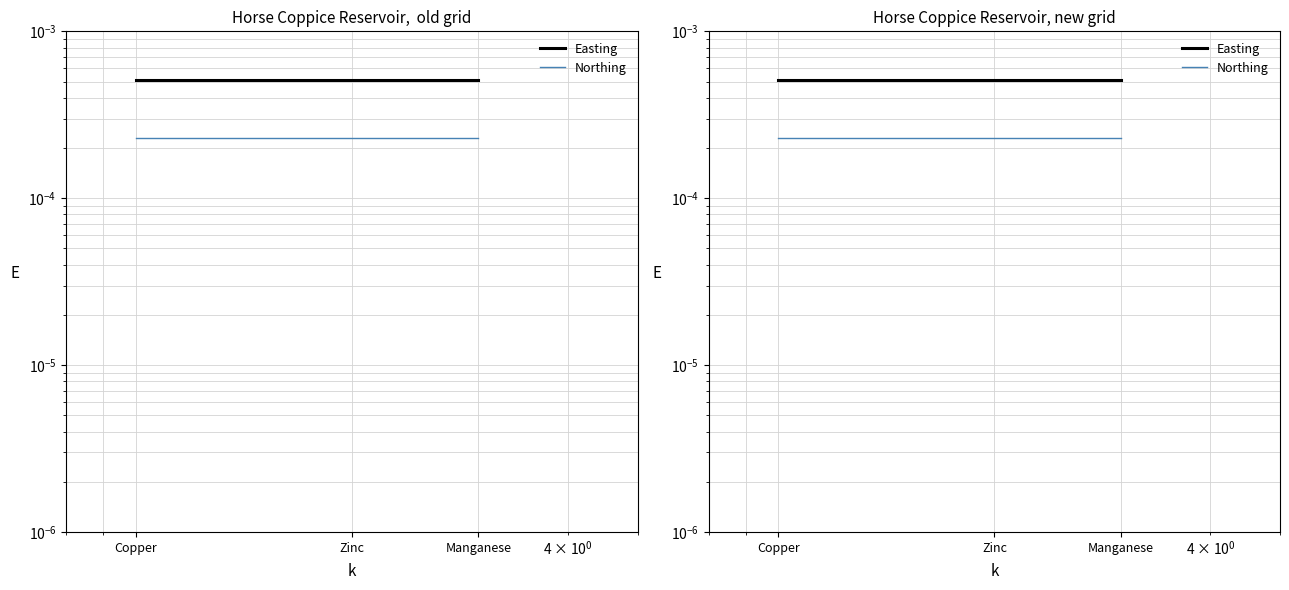

Which series has the largest range (max minus min)?

Site Easting